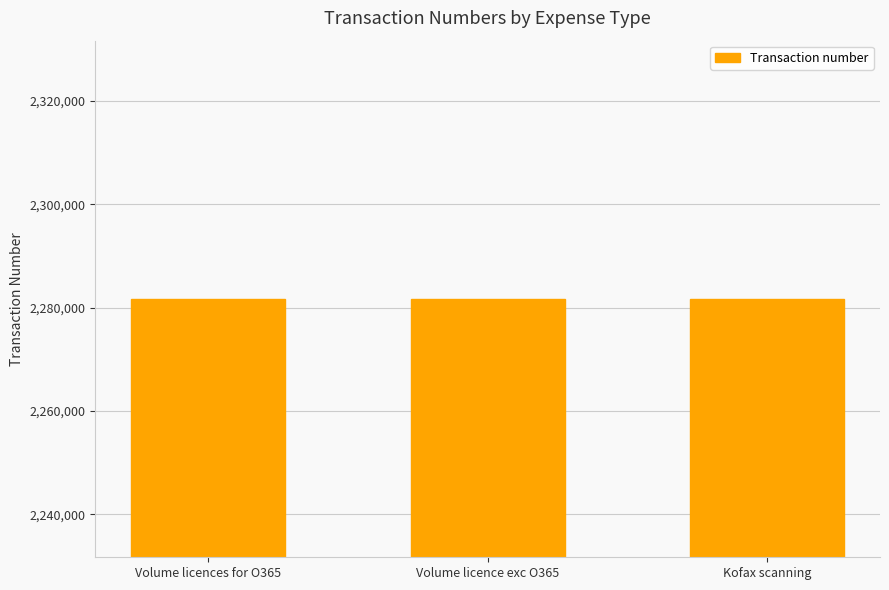

Are the bars horizontal?

No